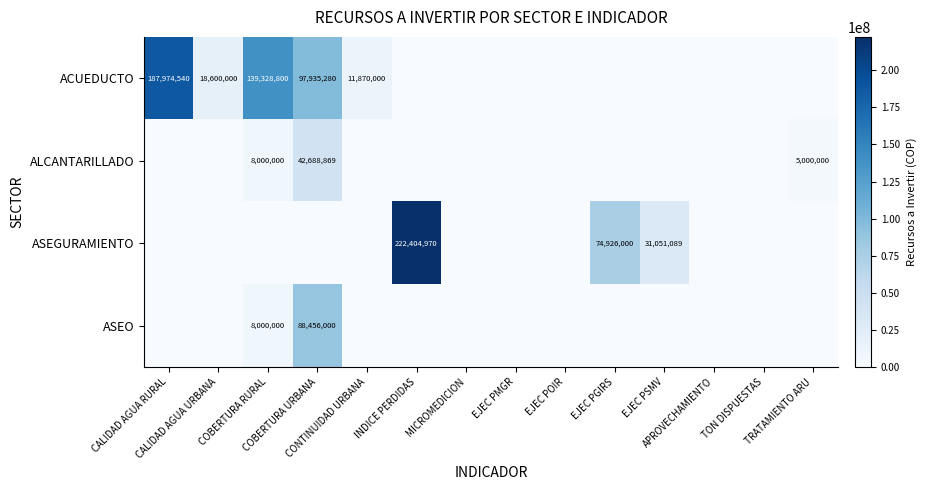

What is the average value of the ACUEDUCTO series?

32550616